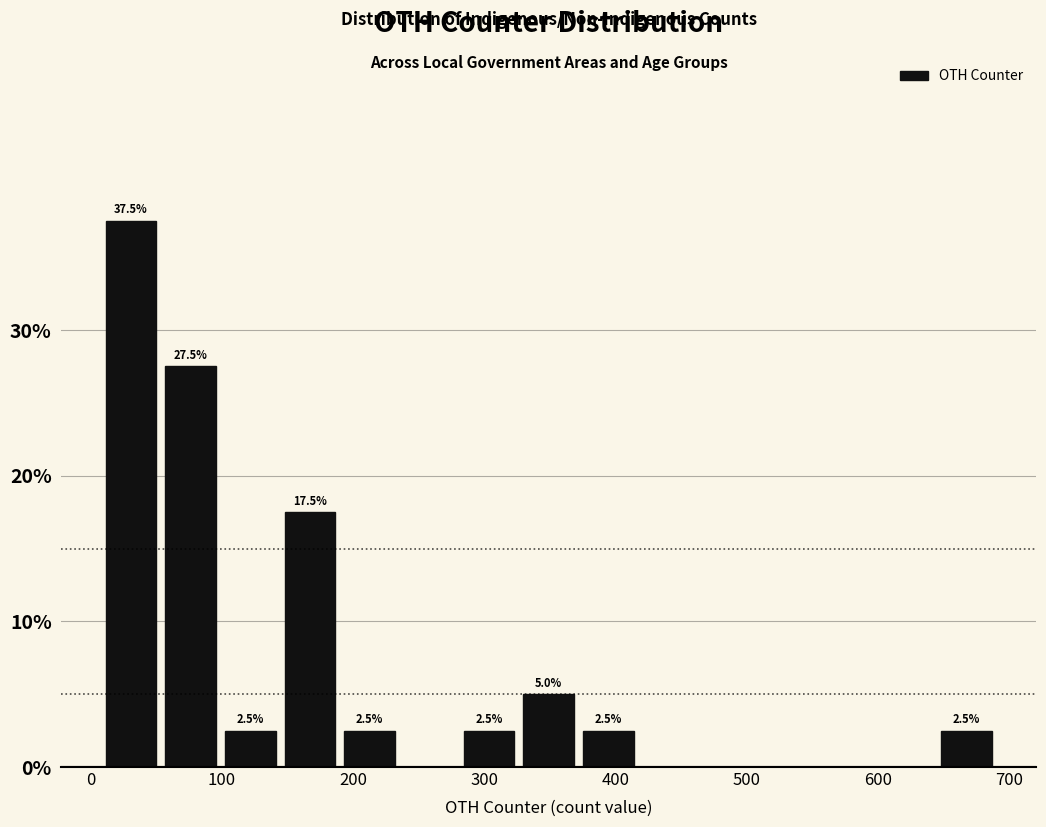

Over which range of the x-axis is the bar tallest?

10 to 50